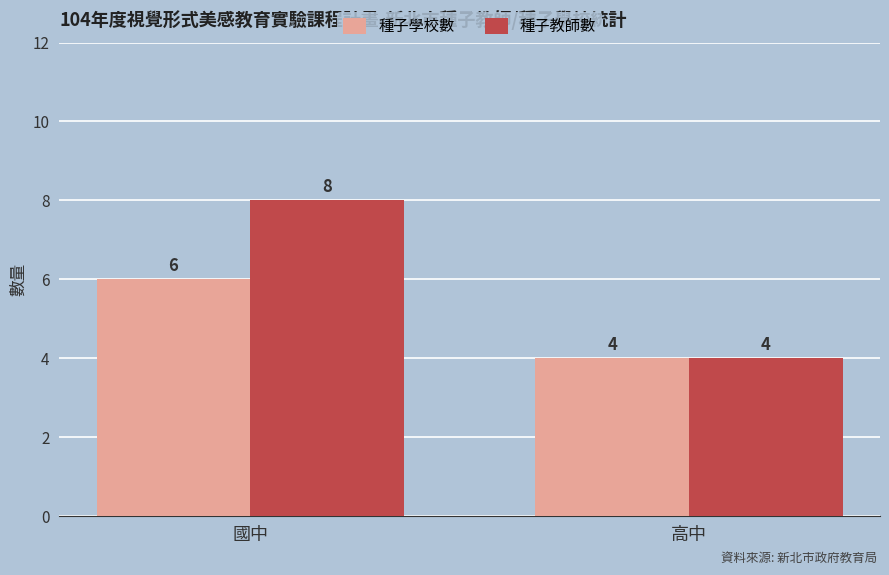

List the labels in order of 種子教師數 value, largest first.

國中, 高中